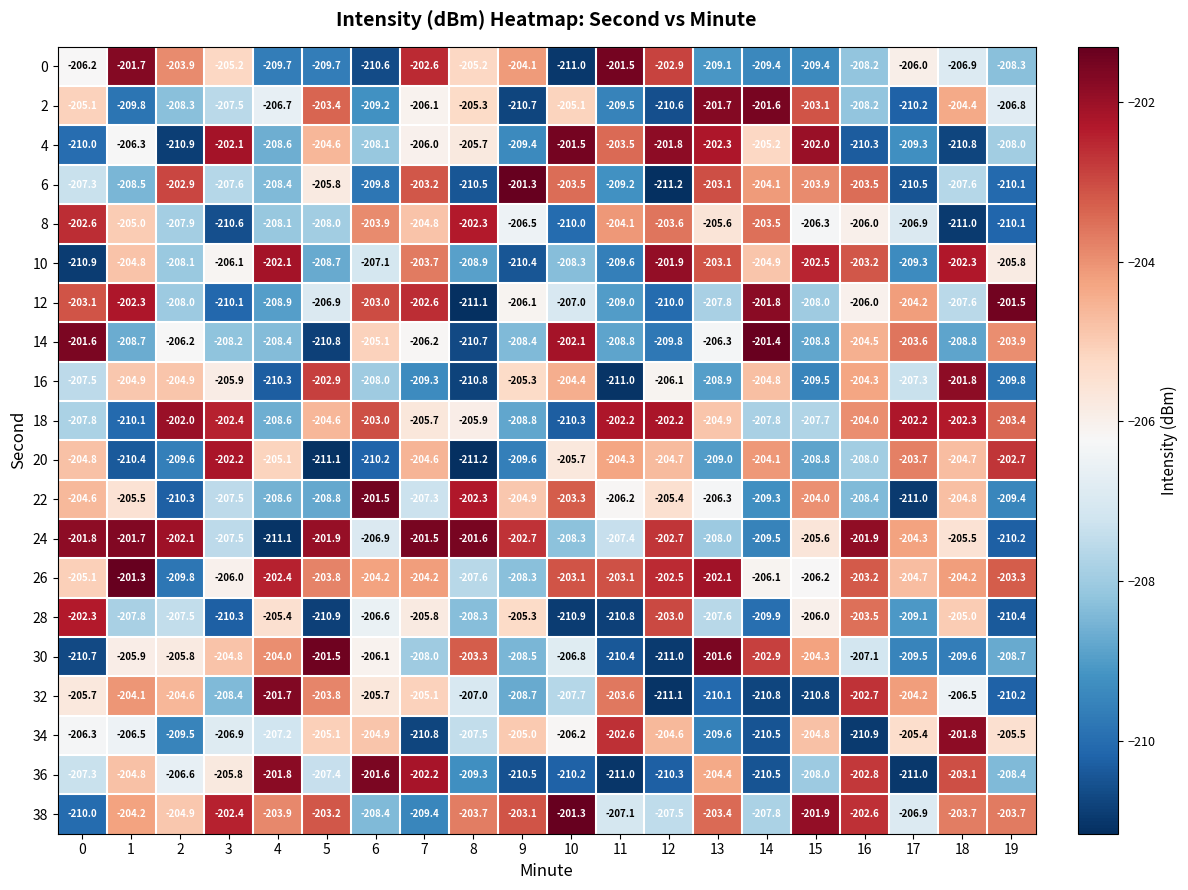

What is the average value of the 16 series?

-206.9